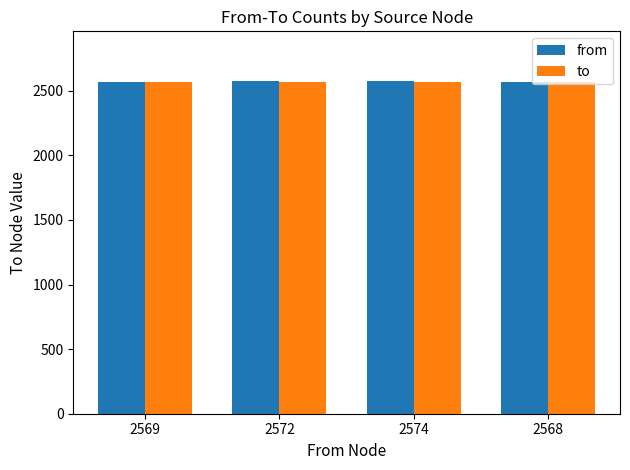

What is the average value of the from series?

2571